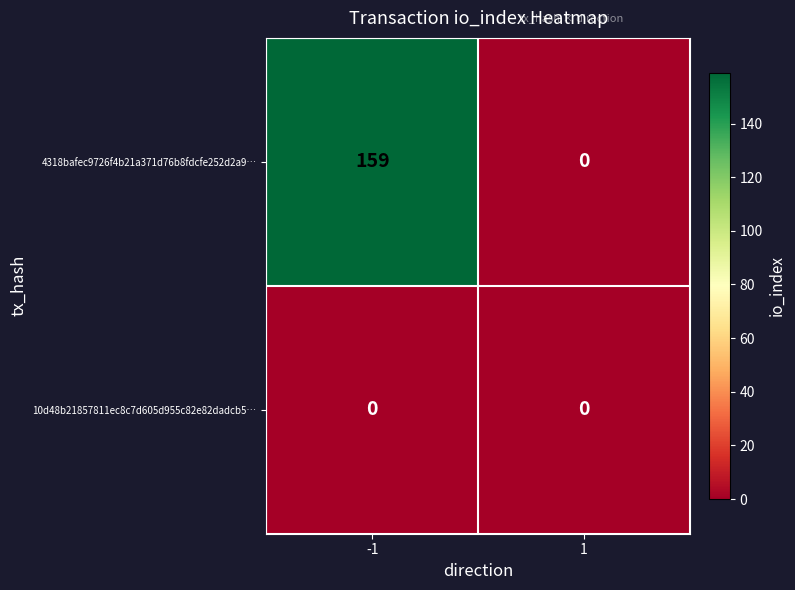

What is the spread (max minus min) of values at -1?

159